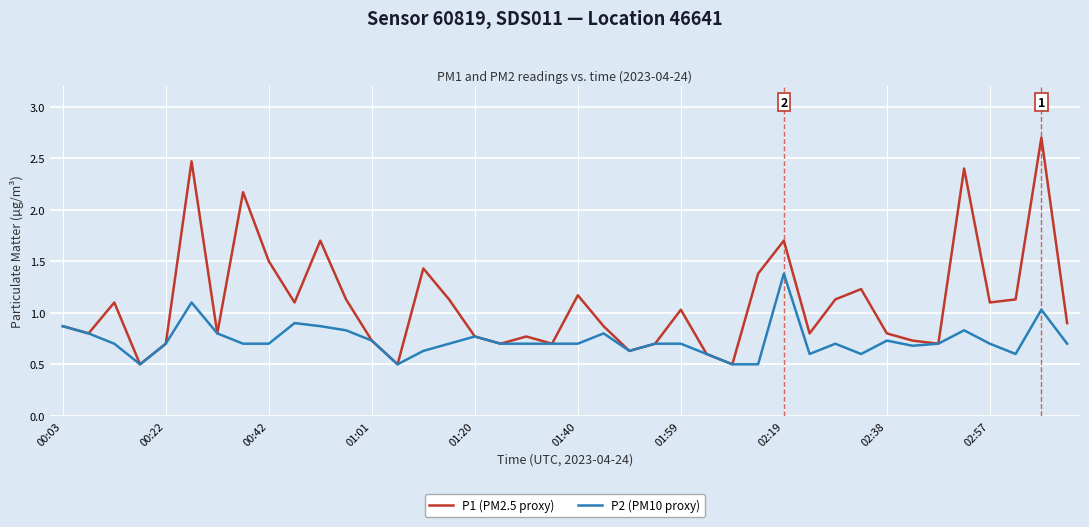

List the series in order of their overall mean, lowest first.

P2 (PM10 proxy), P1 (PM2.5 proxy)